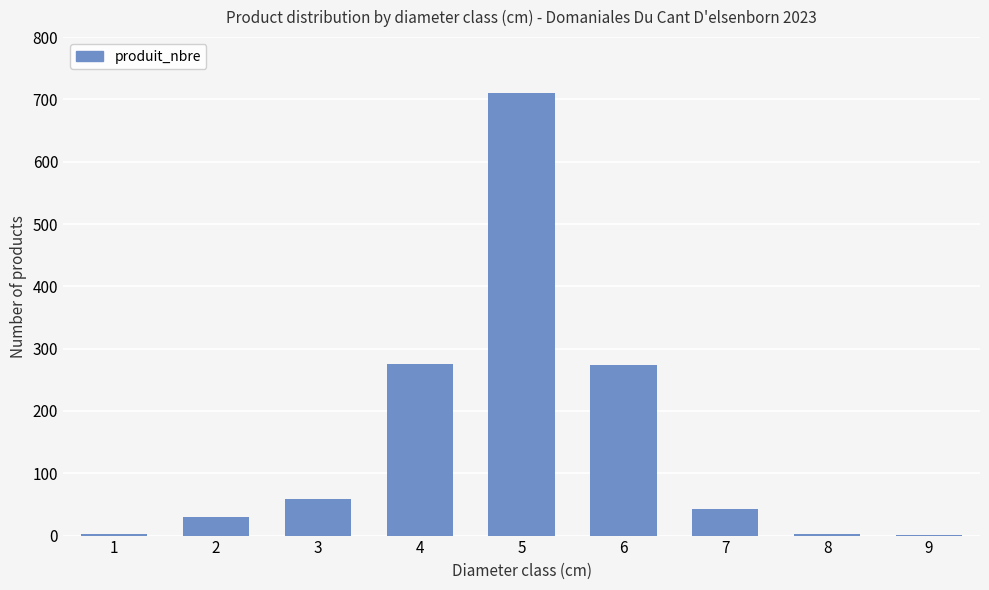

The value at 7 is 43. True or false?

True